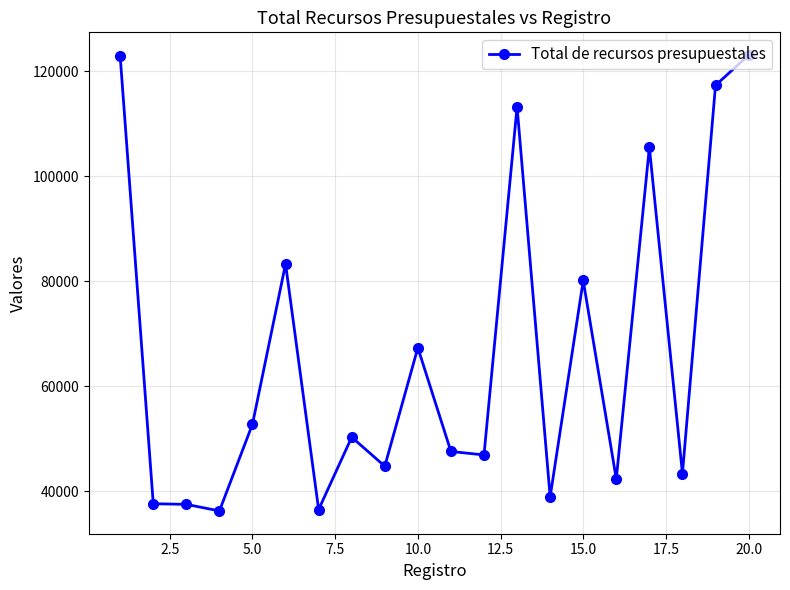

True or false: the data has more than 2 interior local peaks.

True